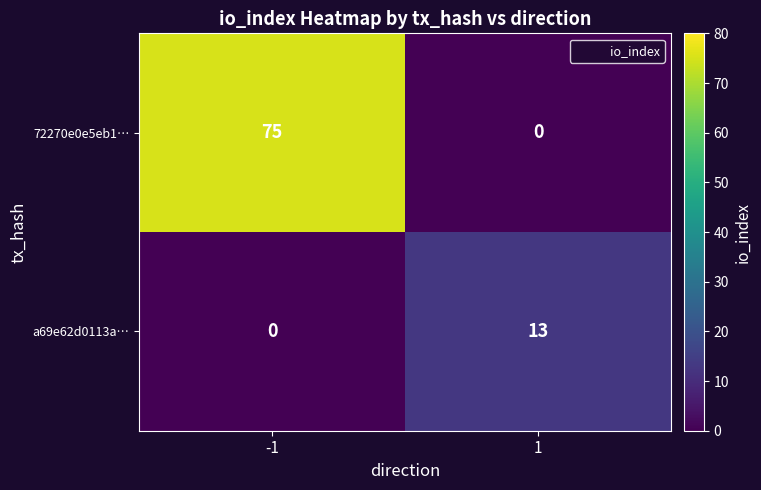

Which series changed the most between -1 and 1?

72270e0e5eb1…